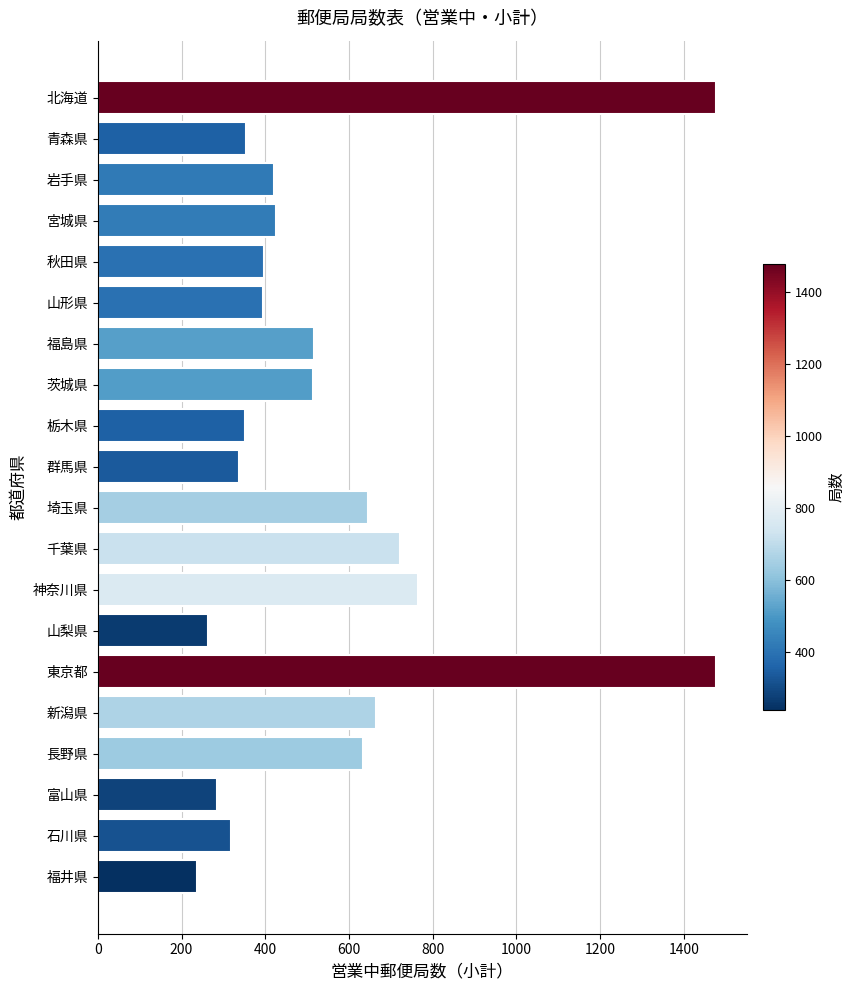

What is the label of the 16th bar from the top?

新潟県